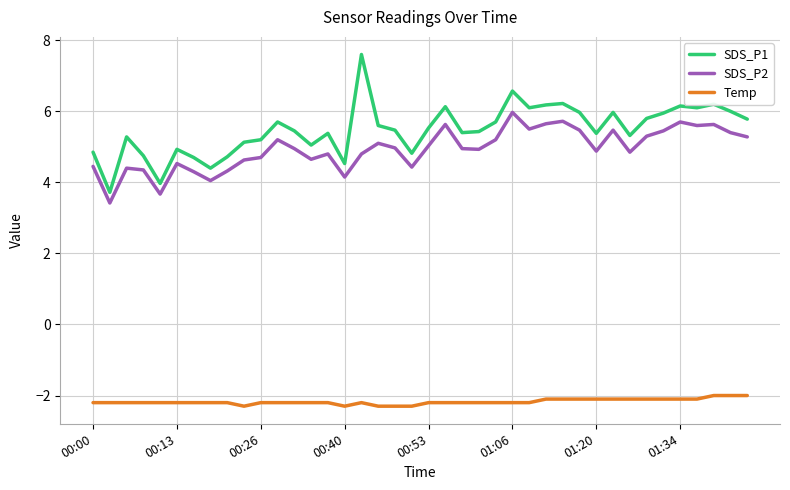

What is the minimum value shown in the chart?

-2.3